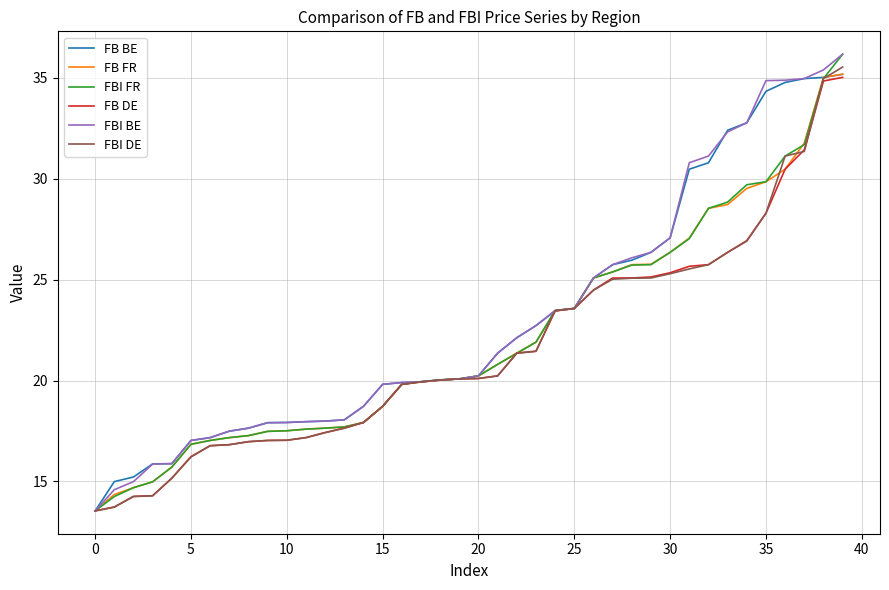

What are all the series names shown in the legend?

FB BE, FB FR, FBI FR, FB DE, FBI BE, FBI DE